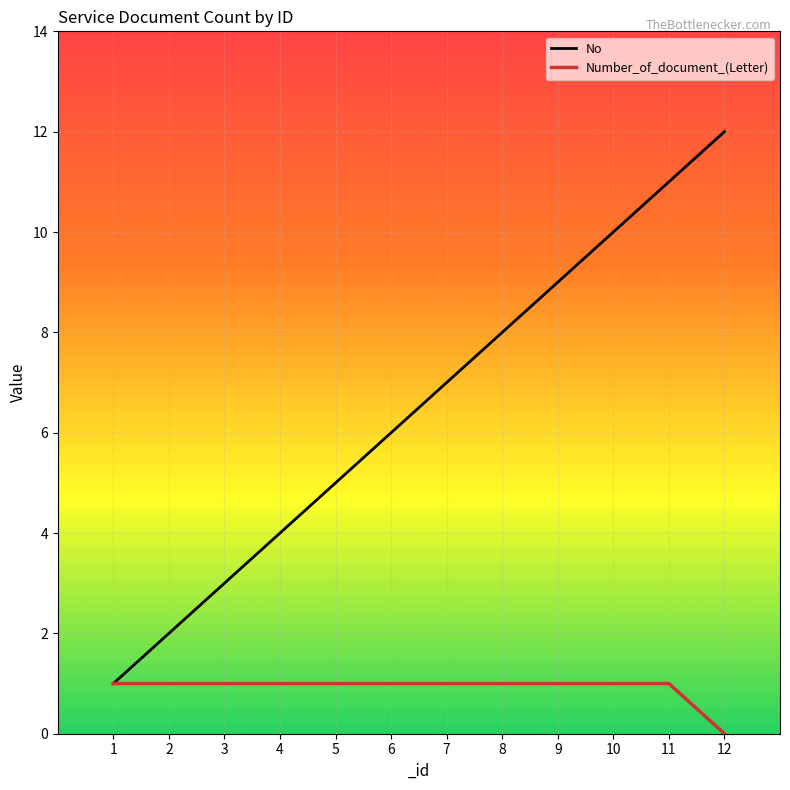

List the series in order of their overall mean, lowest first.

Number_of_document_(Letter), No